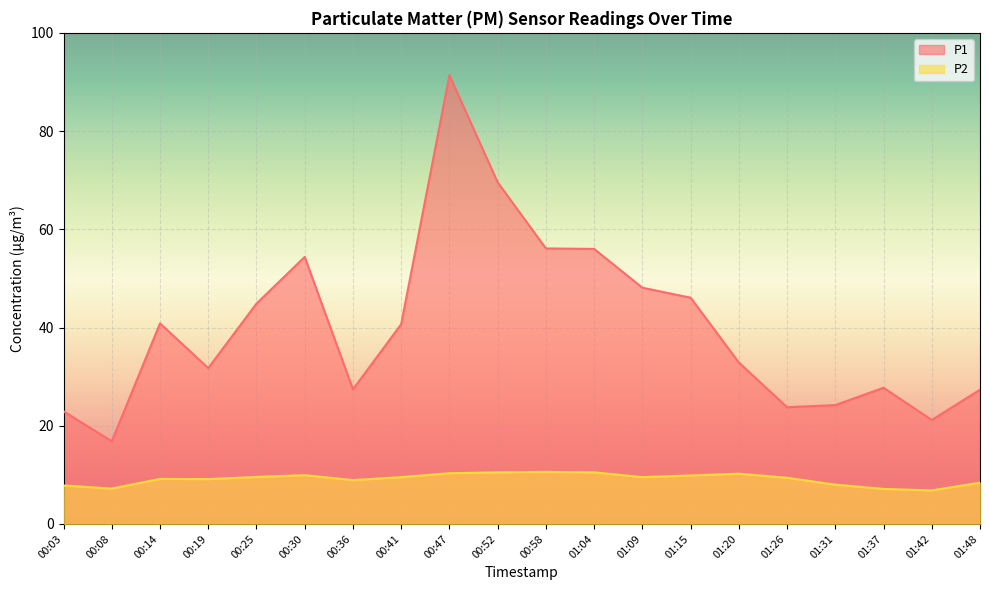

Rank the categories by P1 value from highest to lowest.

00:47, 00:52, 00:58, 01:04, 00:30, 01:09, 01:15, 00:25, 00:14, 00:41, 01:20, 00:19, 01:37, 00:36, 01:48, 01:31, 01:26, 00:03, 01:42, 00:08